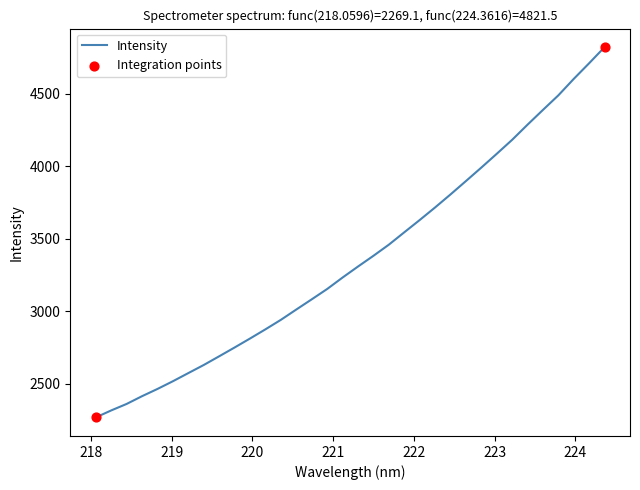

What is the difference between the maximum and minimum values?

2552.4